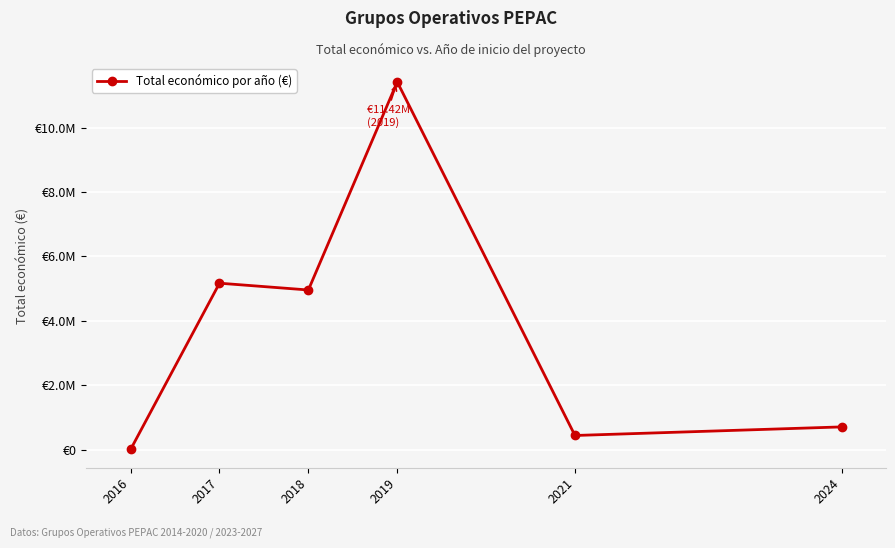

Which label corresponds to the smallest value in the chart?

2016